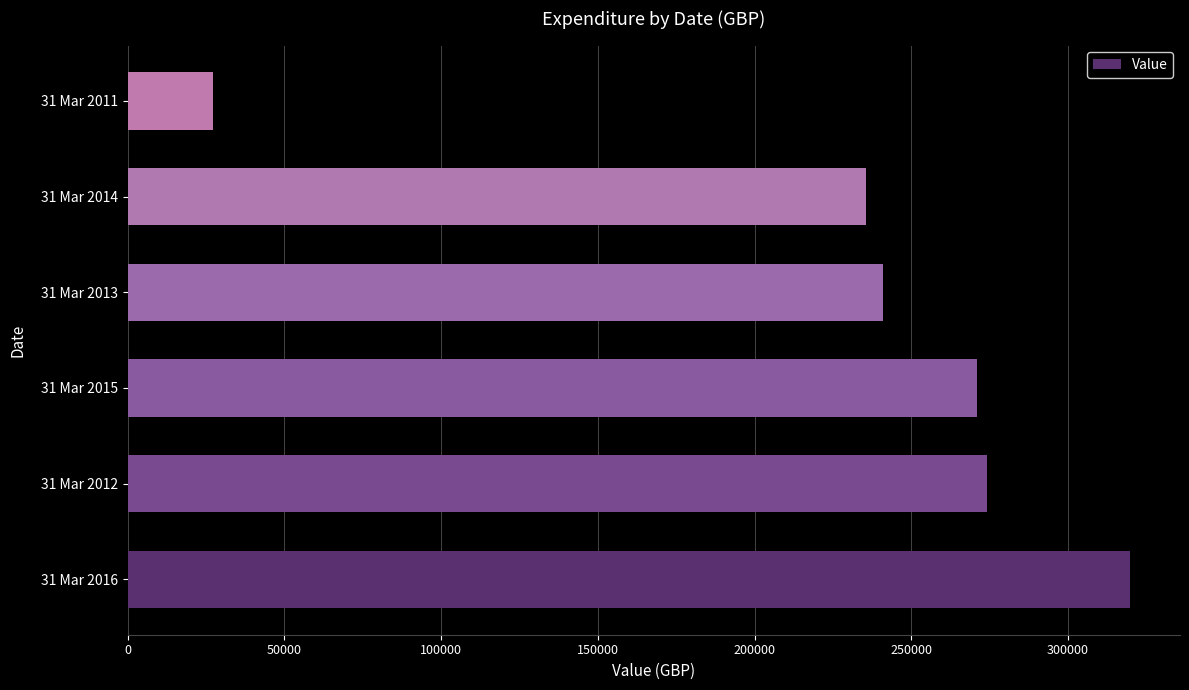

How many values are below 270979?

3